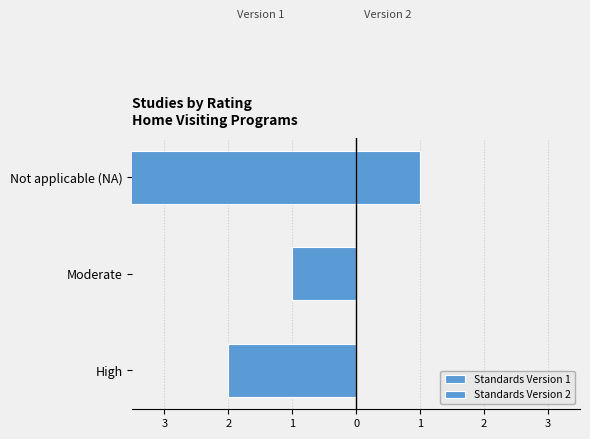

True or false: Standards Version 1 has a value of -1 at Moderate.

True